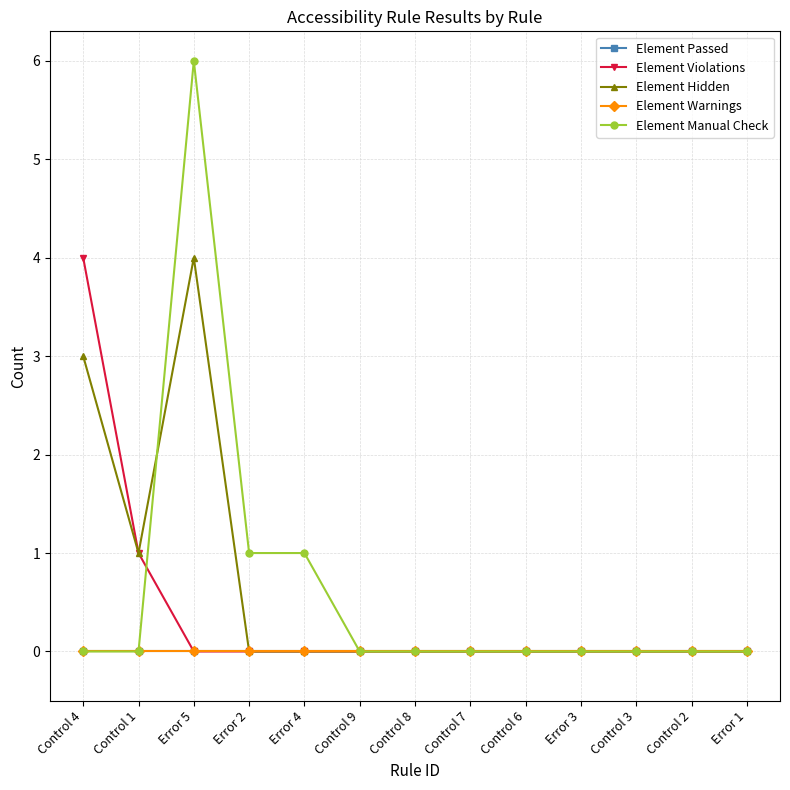

At which category is the sum across all series the highest?

Error 5